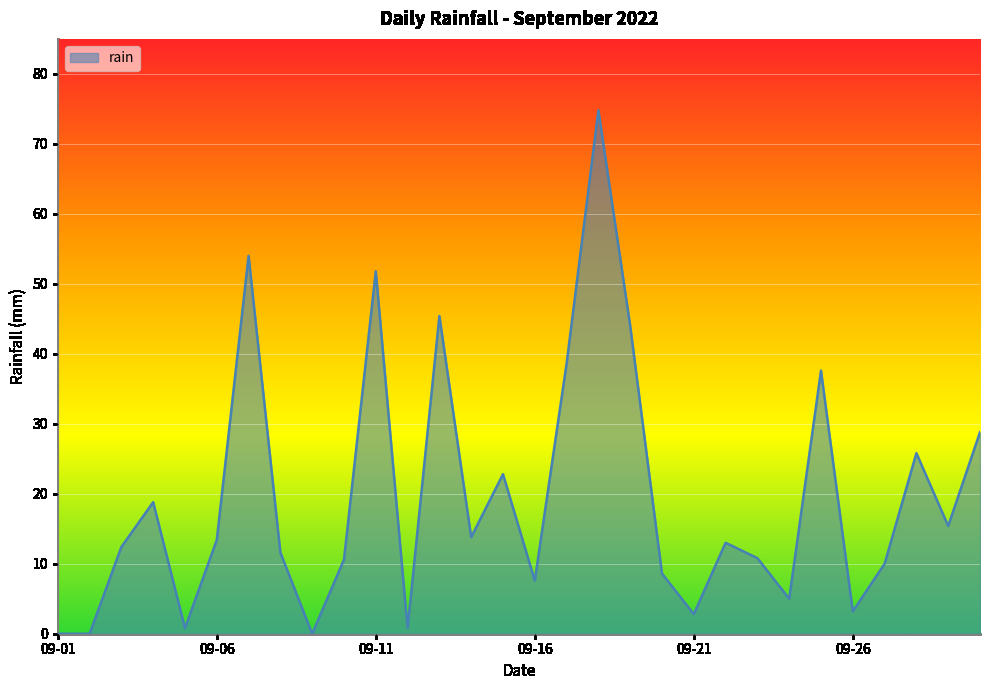

What is the maximum value shown in the chart?

74.8